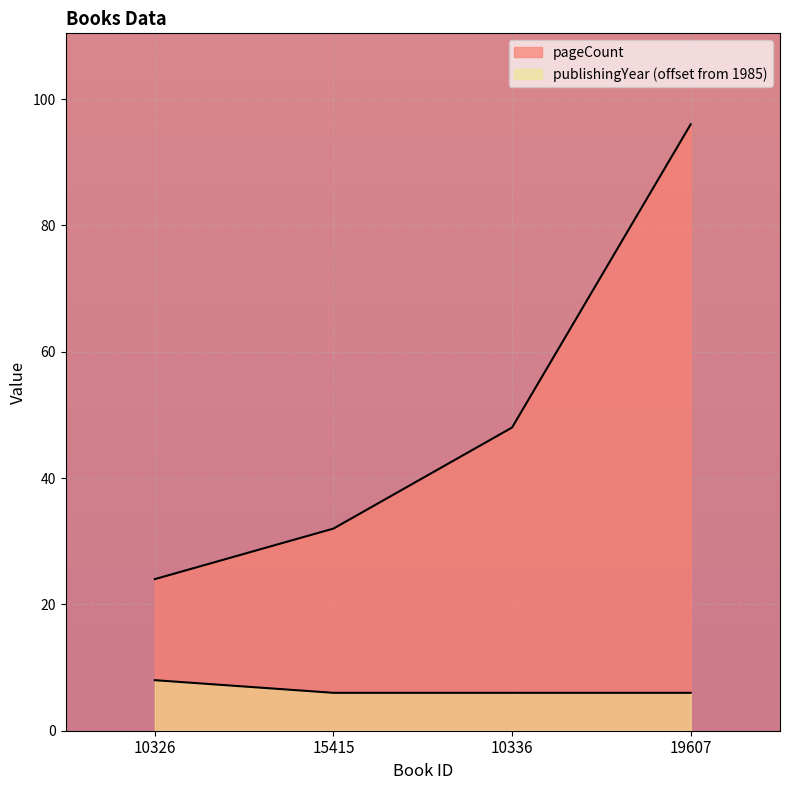

At 19607, list the series in order from largest to smallest.

pageCount, publishingYear